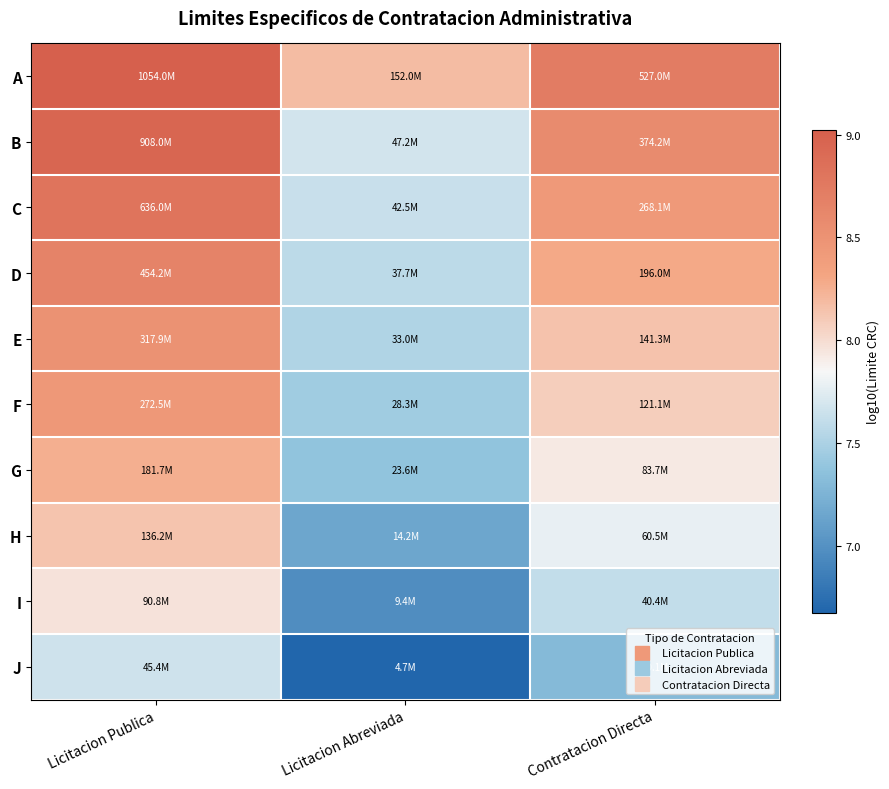

Count the number of data series in this chart.

10